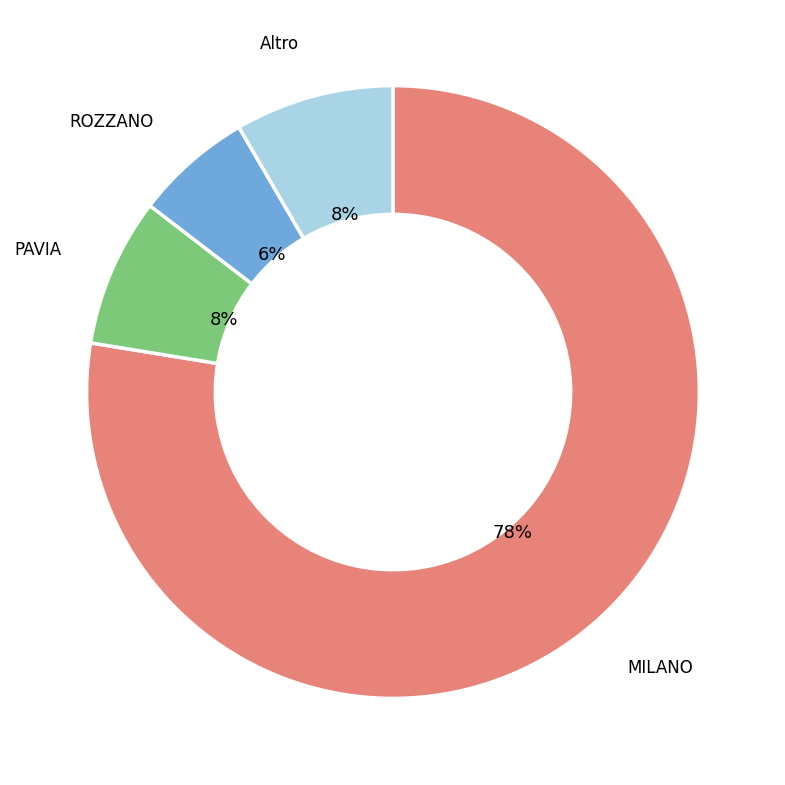

To the nearest percent, what percentage of the pie is Altro?

8%